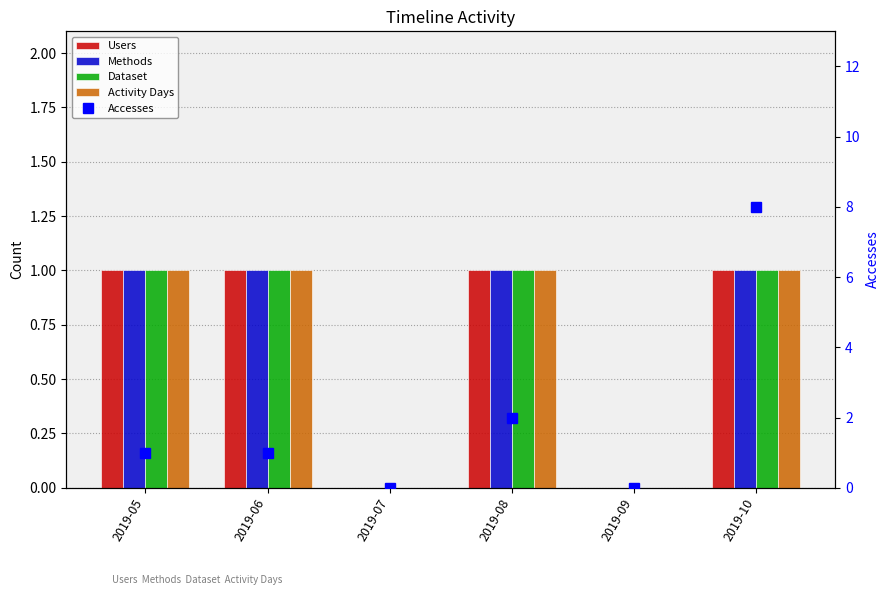

What is the maximum value shown in the chart?

8